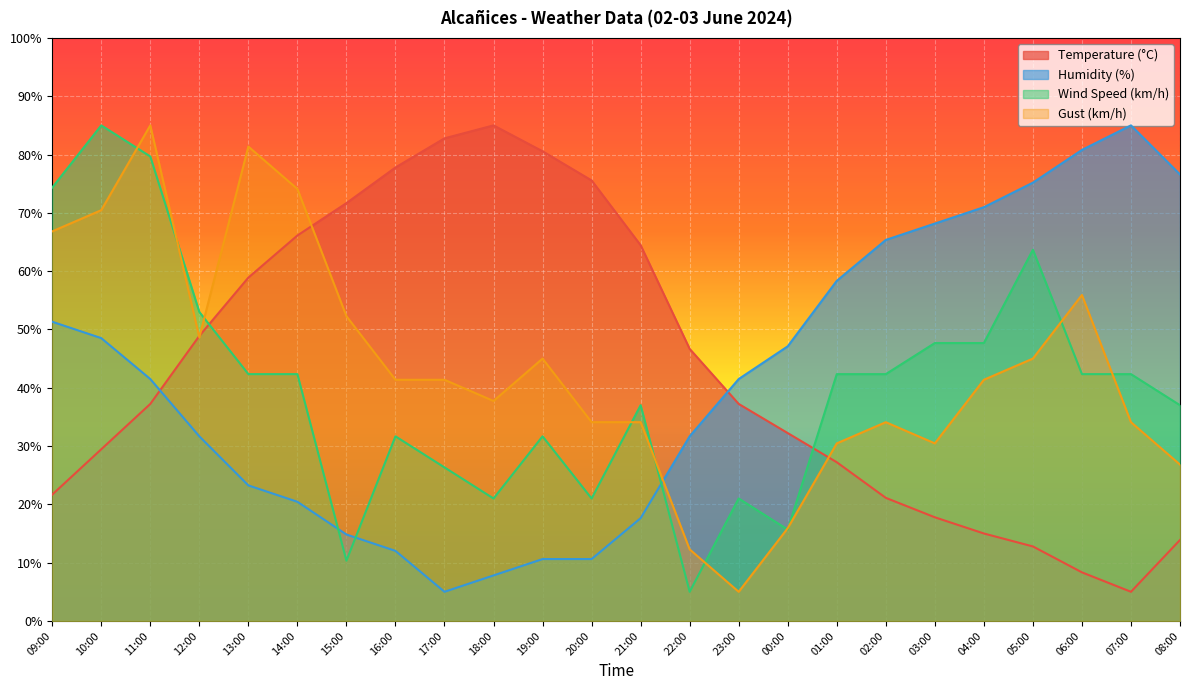

How many lines are shown in the chart?

4